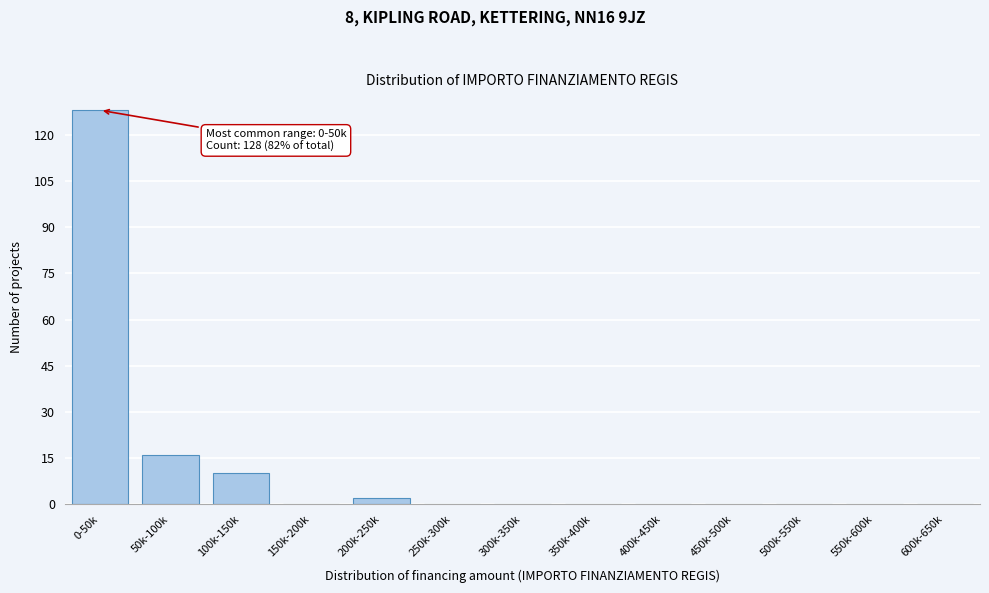

Reading left to right, list all the values displayed in this chart.

0-50k=128	50k-100k=16	100k-150k=10	150k-200k=0	200k-250k=2	250k-300k=0	300k-350k=0	350k-400k=0	400k-450k=0	450k-500k=0	500k-550k=0	550k-600k=0	600k-650k=0